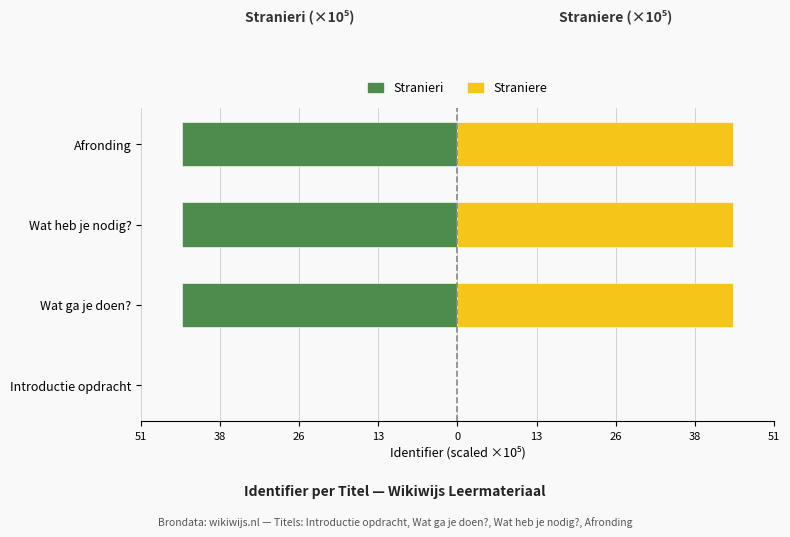

What is the approximate value of Straniere at Afronding?

44.6